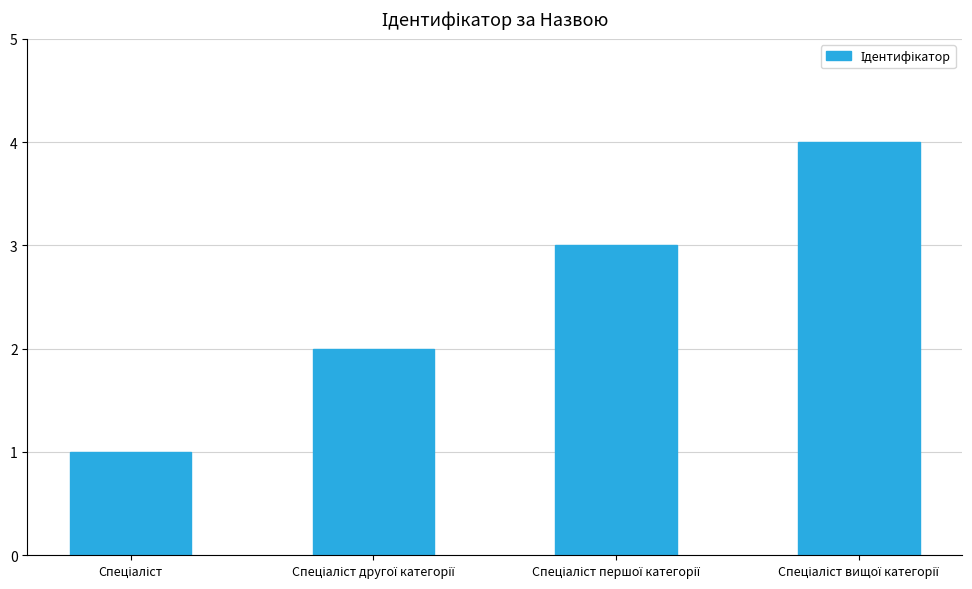

Does the chart contain any negative values?

No